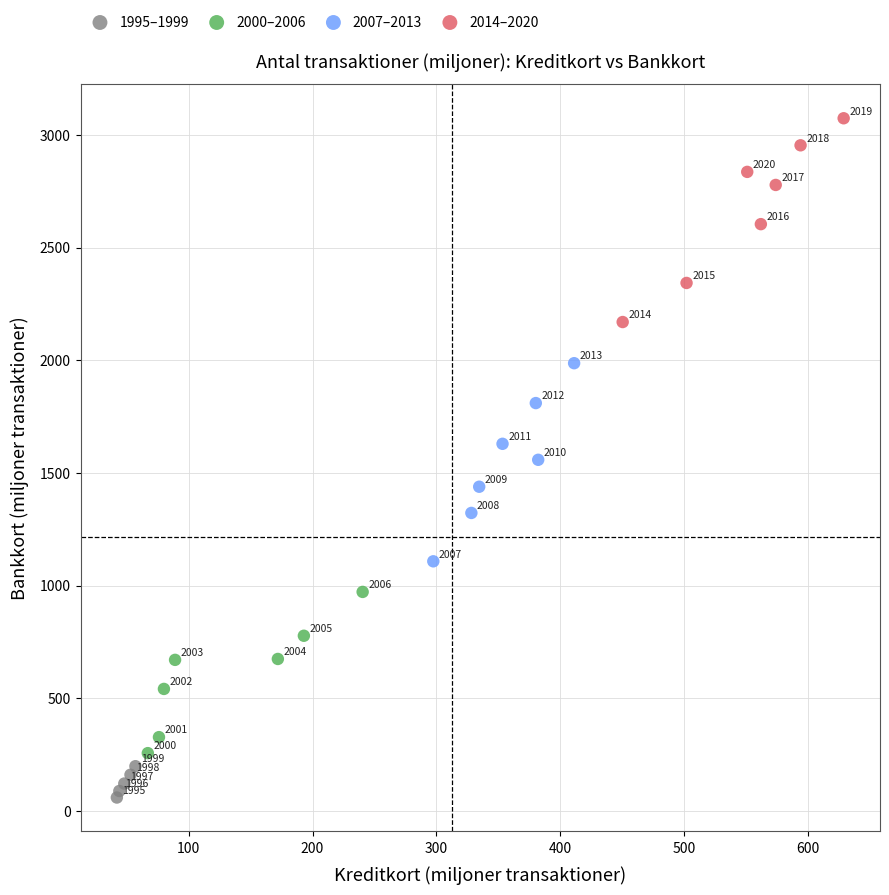

Which series contains the highest Y value?

2014–2020